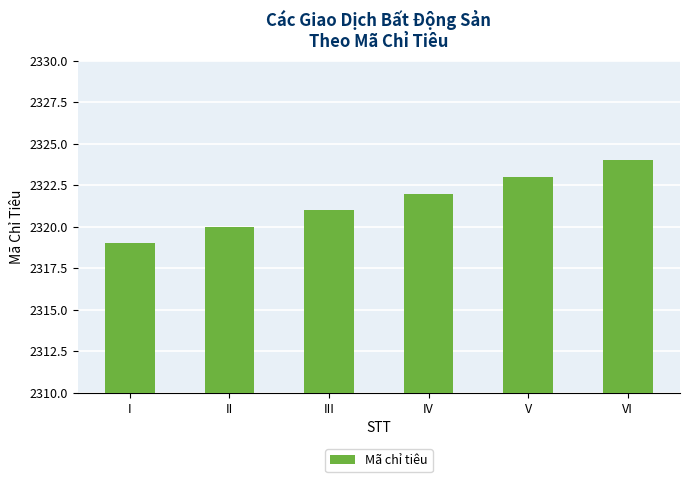

Which category has the highest value across all series?

VI